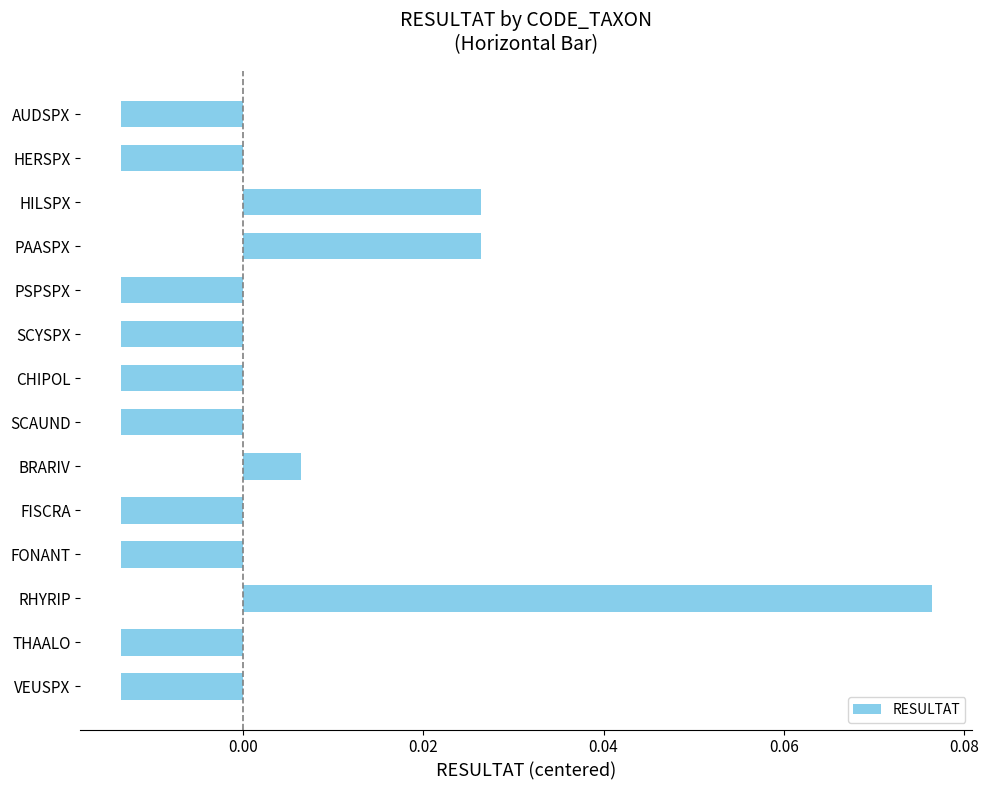

Where is the data nearest to the value 0?

BRARIV